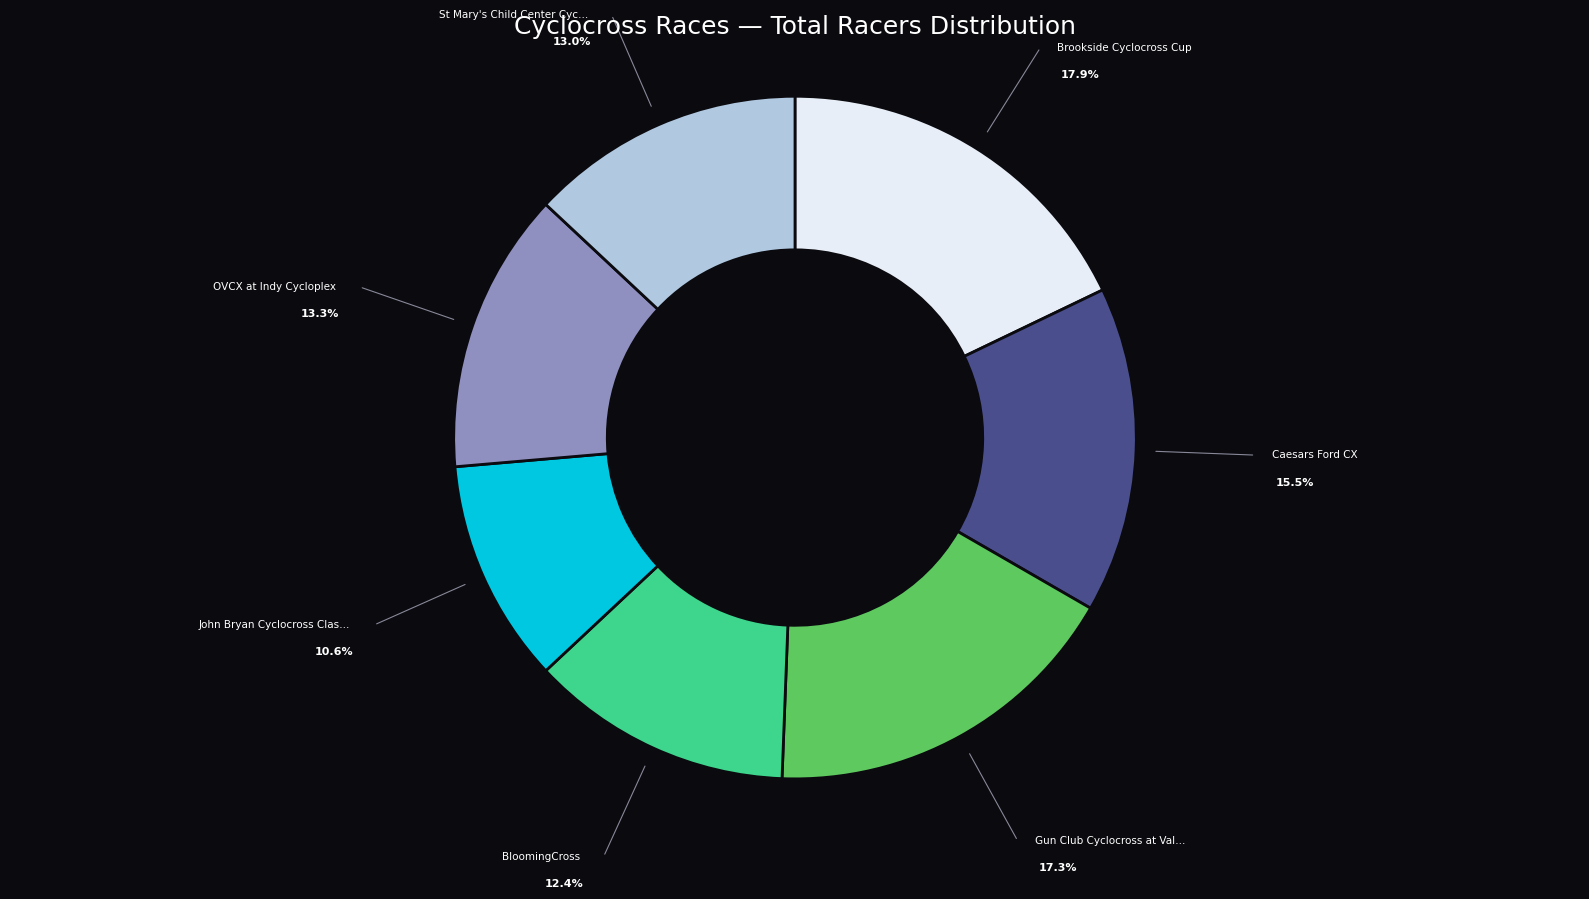

Is there a majority slice in this chart?

No